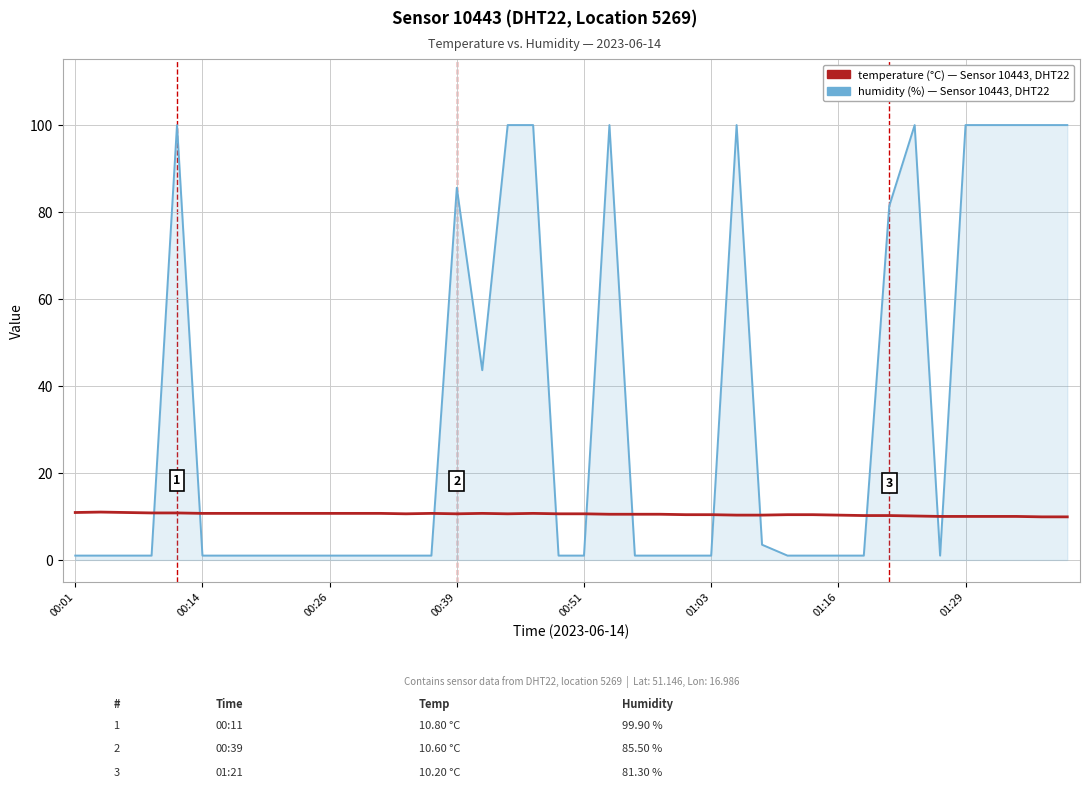

What is the maximum value shown in the chart?

99.9